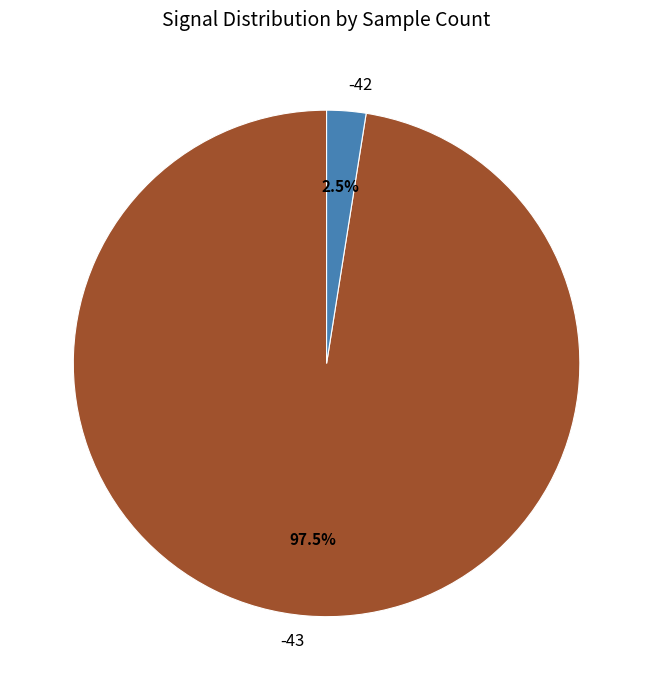

Which slice is the largest?

-43